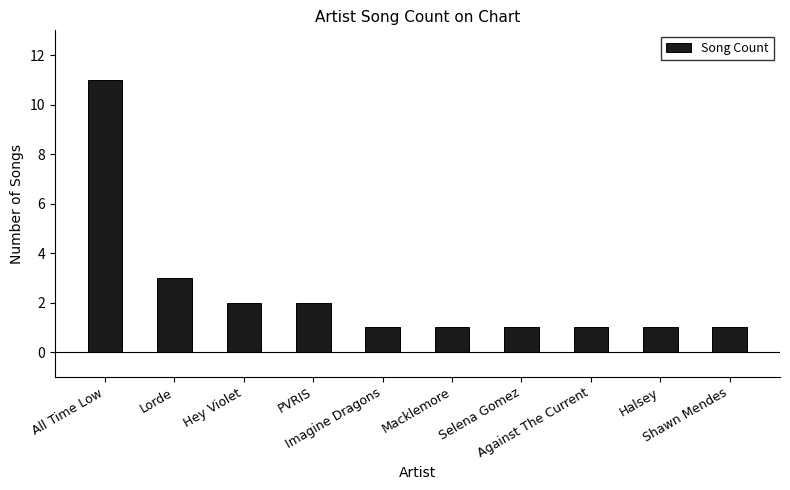

What is the difference between the maximum and minimum values?

10